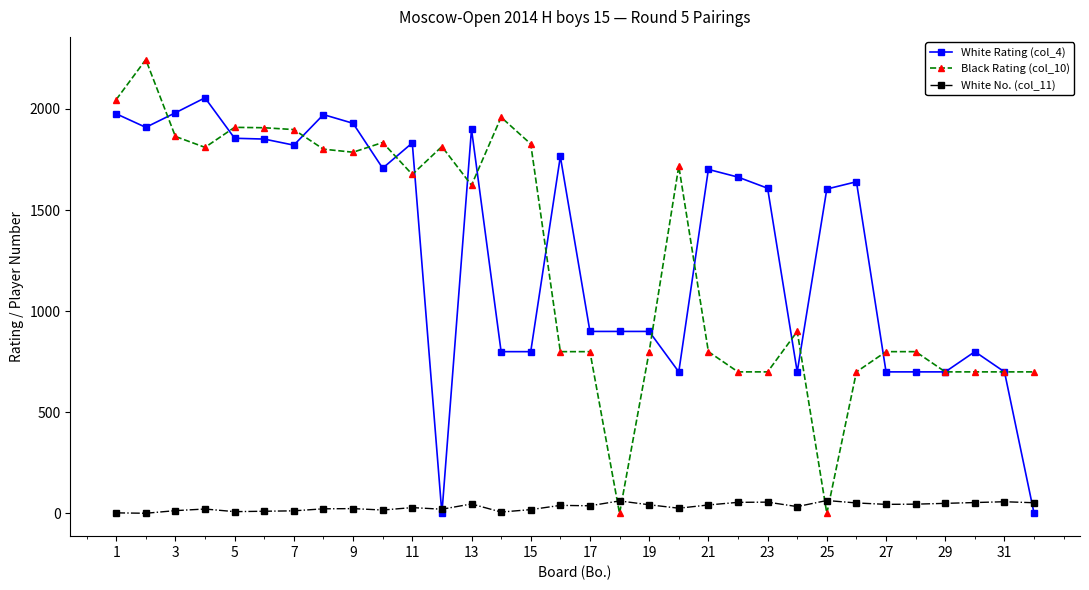

List the series in order of their peak value, highest first.

Black Rating (col_10), White Rating (col_4), White No. (col_11)